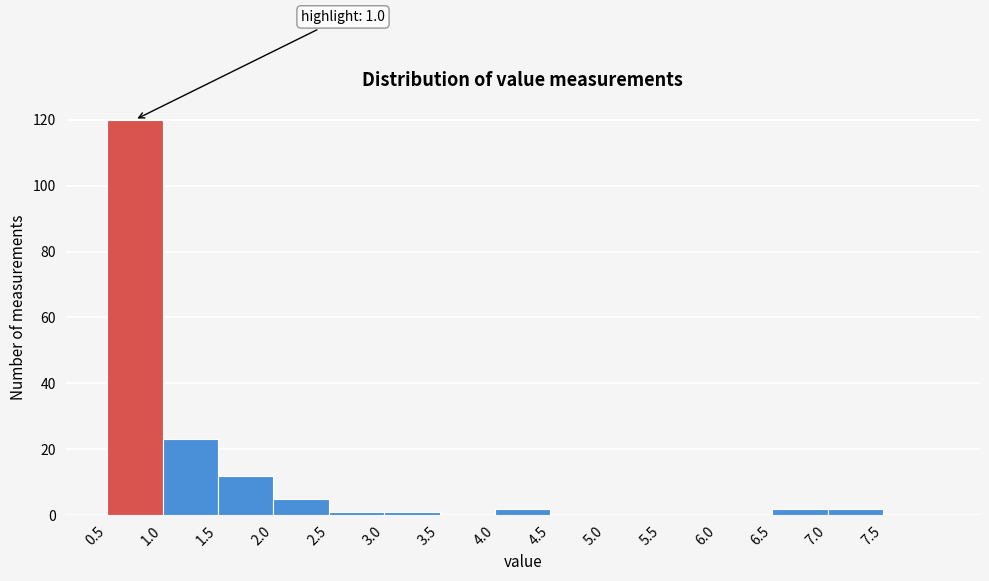

Which range on the x-axis has the tallest bar?

0.5 to 1.0